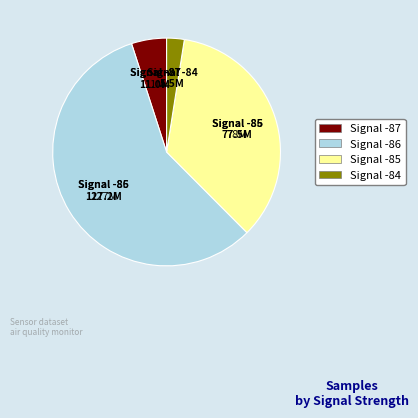

Does Signal -86 account for over 50% of the chart?

Yes